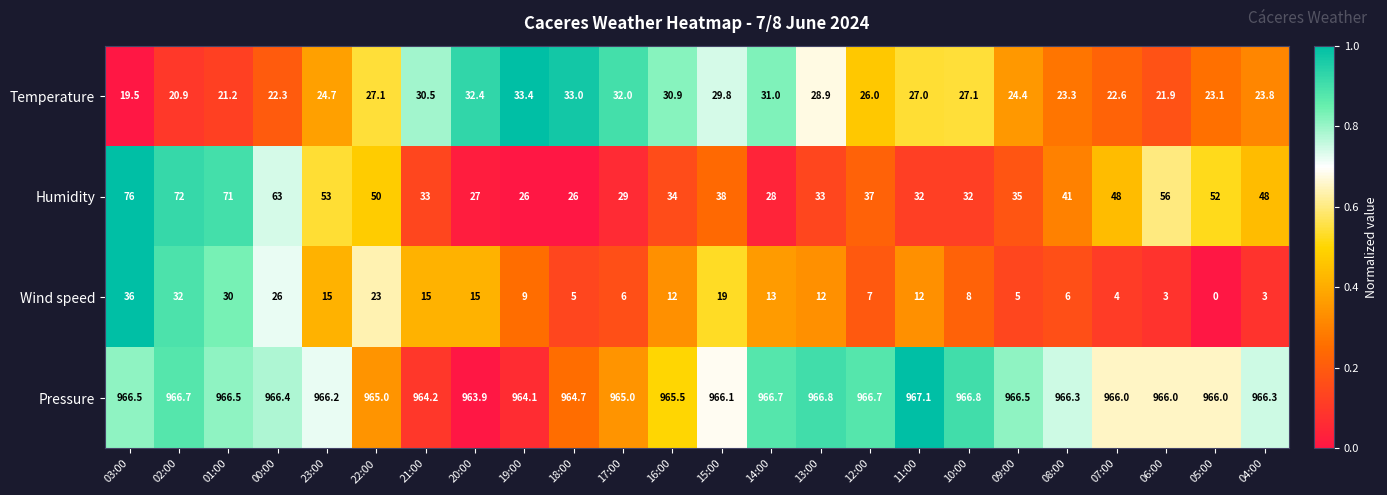

Which series has the widest spread of values?

Humidity